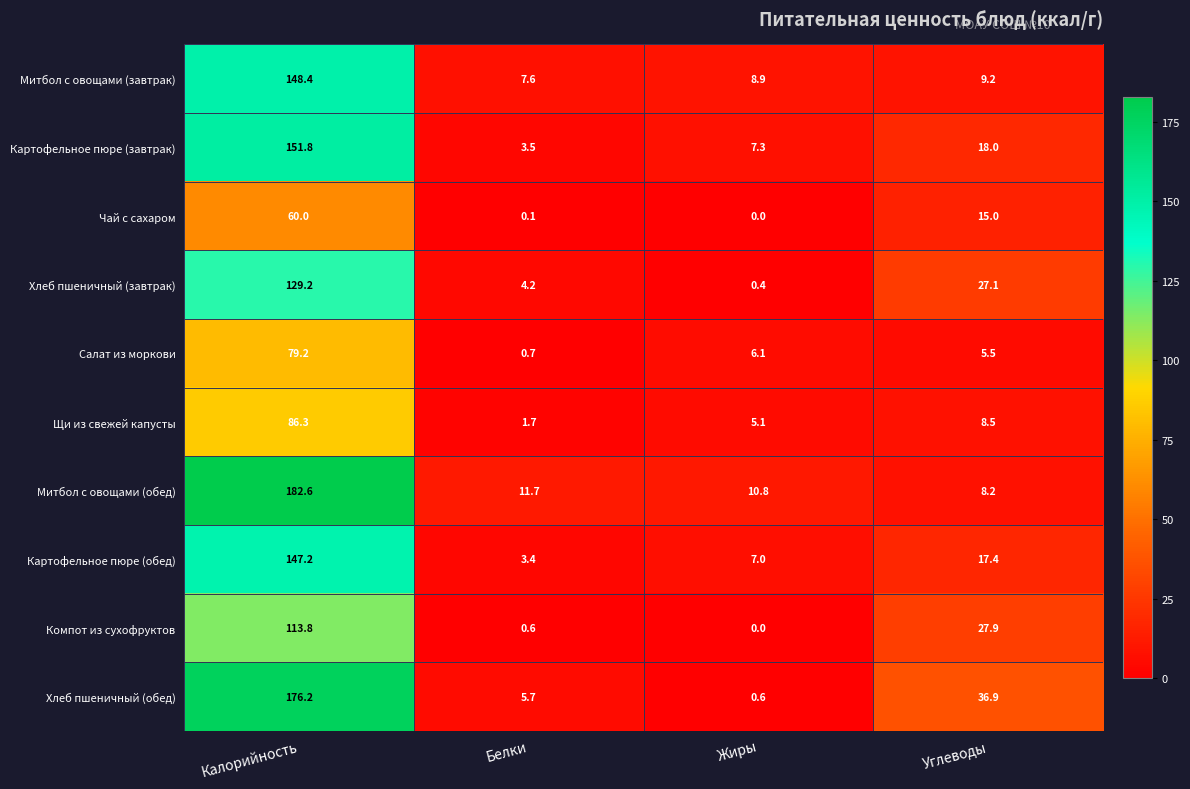

Is it true that Щи из свежей капусты equals 2.4 at Белки?

False